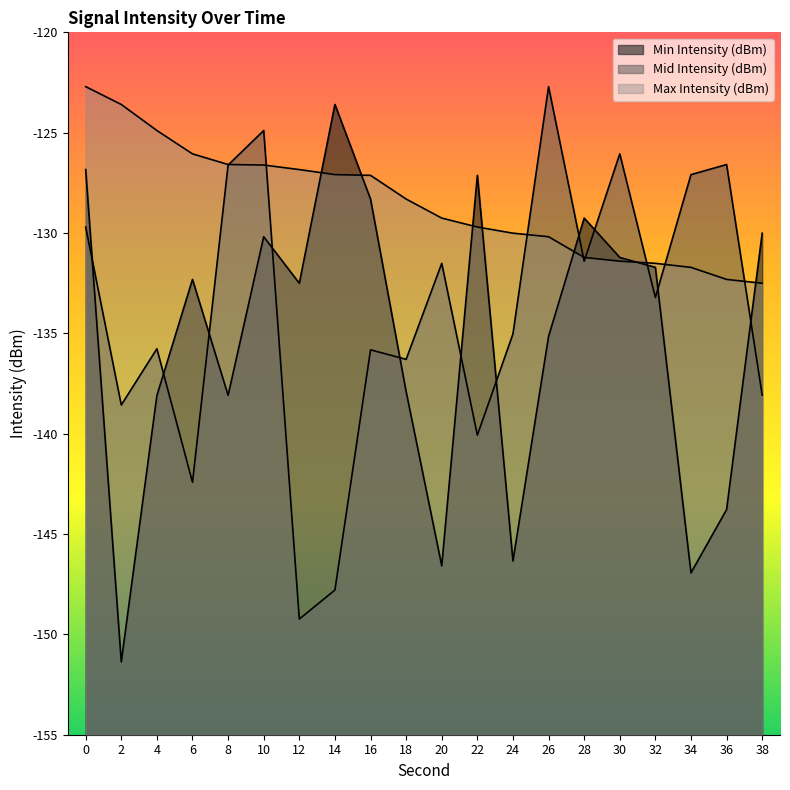

Which series has the widest spread of values?

Min Intensity (dBm)